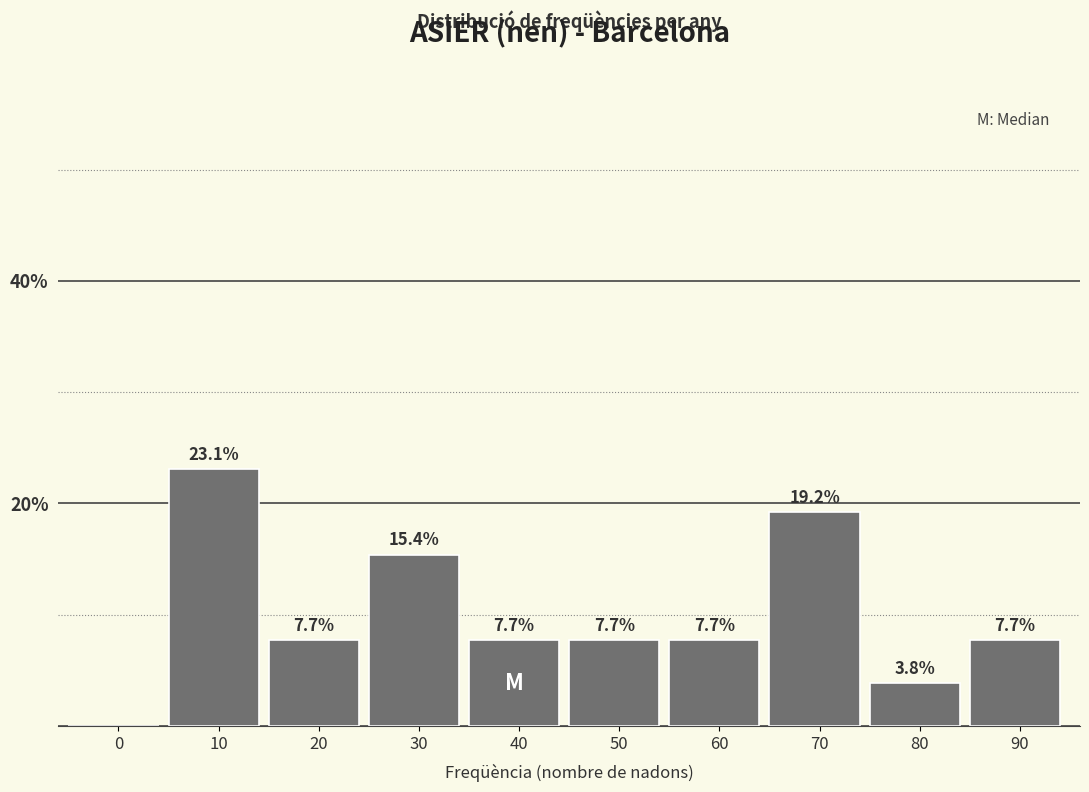

Reading left to right, what are all the values shown in this chart?

0=0.0	10=23.1	20=7.7	30=15.4	40=7.7	50=7.7	60=7.7	70=19.2	80=3.8	90=7.7